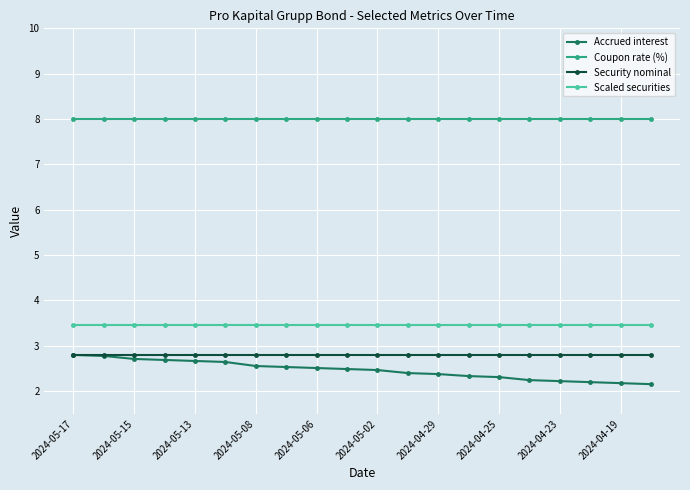

Count the Accrued interest values in the range 2 to 3.

20